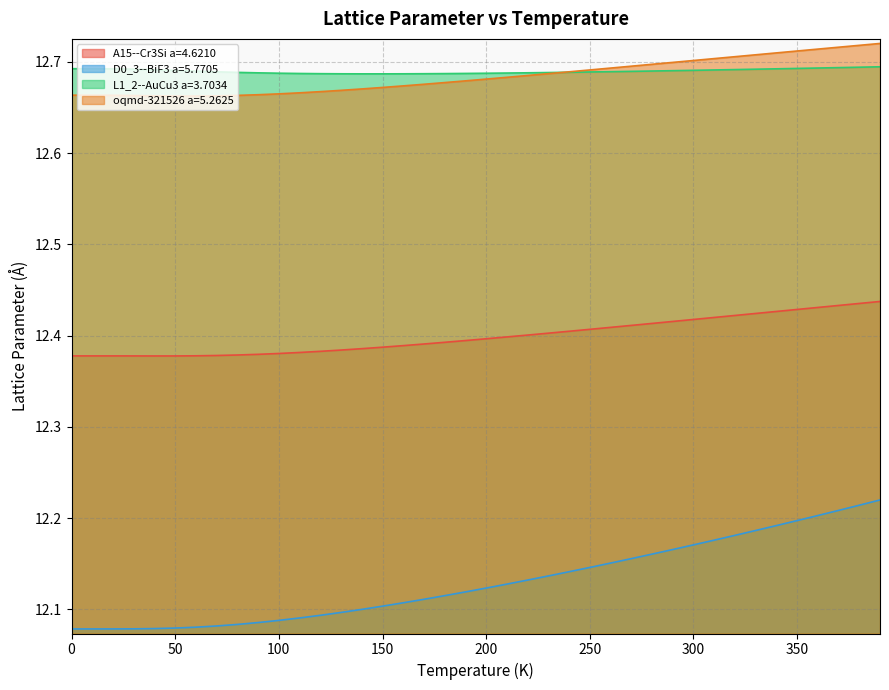

What is the minimum value shown in the chart?

12.1